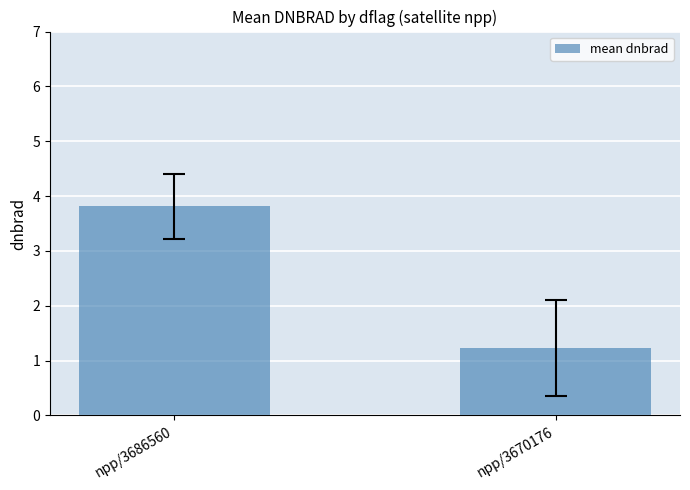

Rank the categories by value from highest to lowest.

npp/3686560, npp/3670176